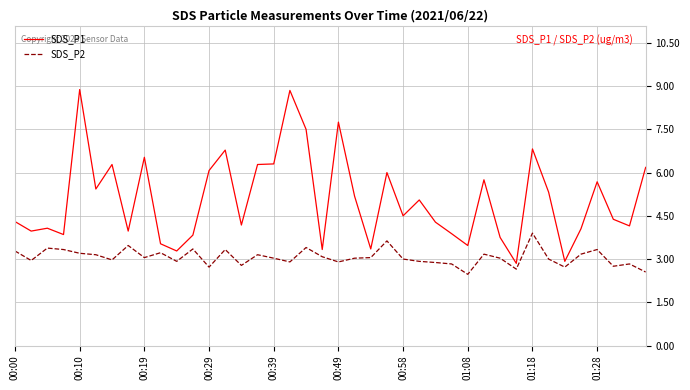

List the series in order of their peak value, lowest first.

SDS_P2, SDS_P1